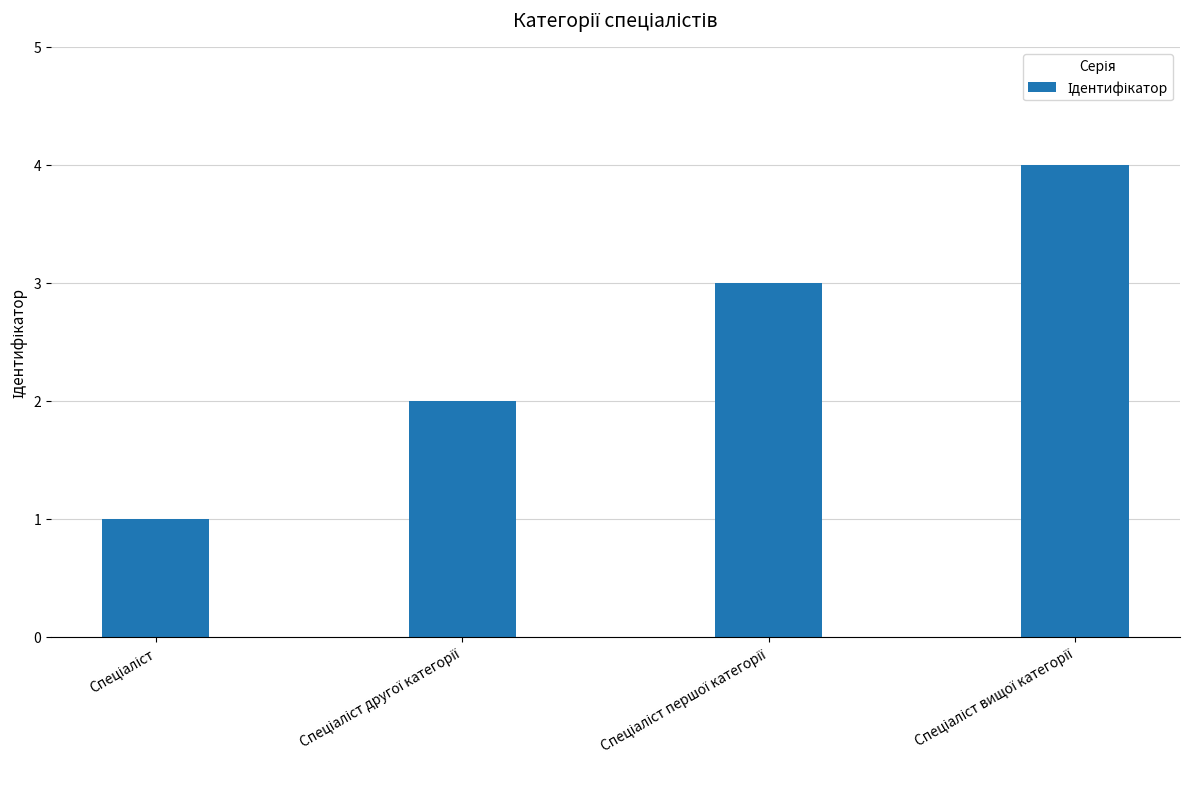

What is the difference between the maximum and minimum values?

3